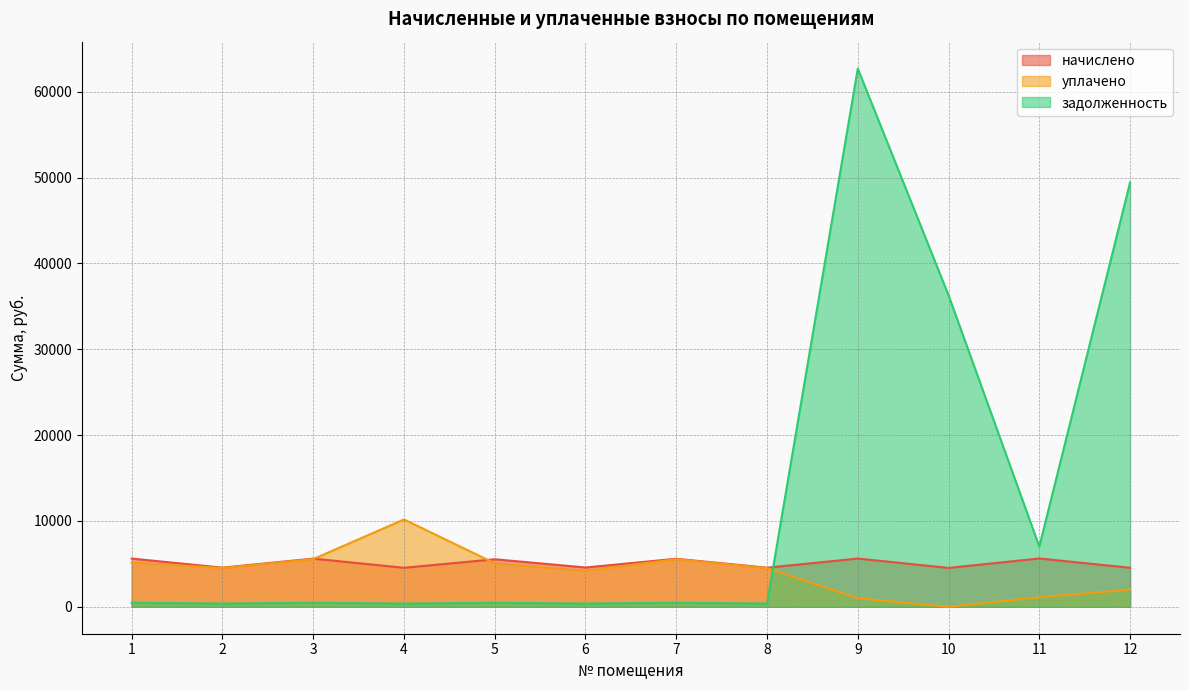

The value of задолженность at 12 is 49438.6. True or false?

True